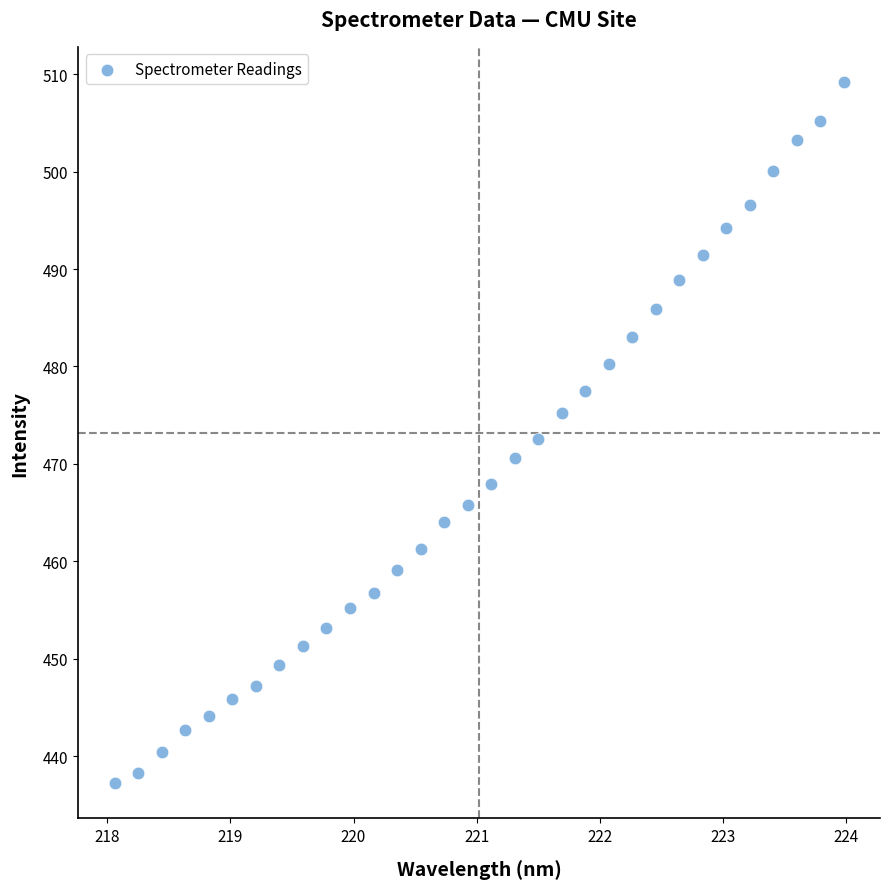

What is the range of X values (max minus min)?

5.9